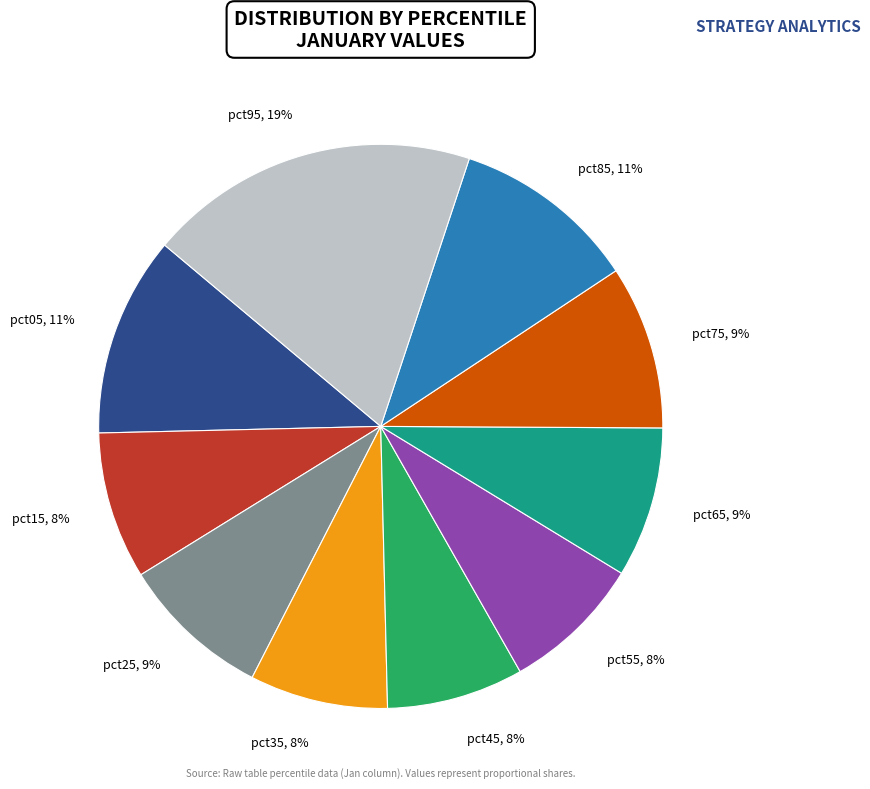

To the nearest percent, what portion does pct55 represent?

8%